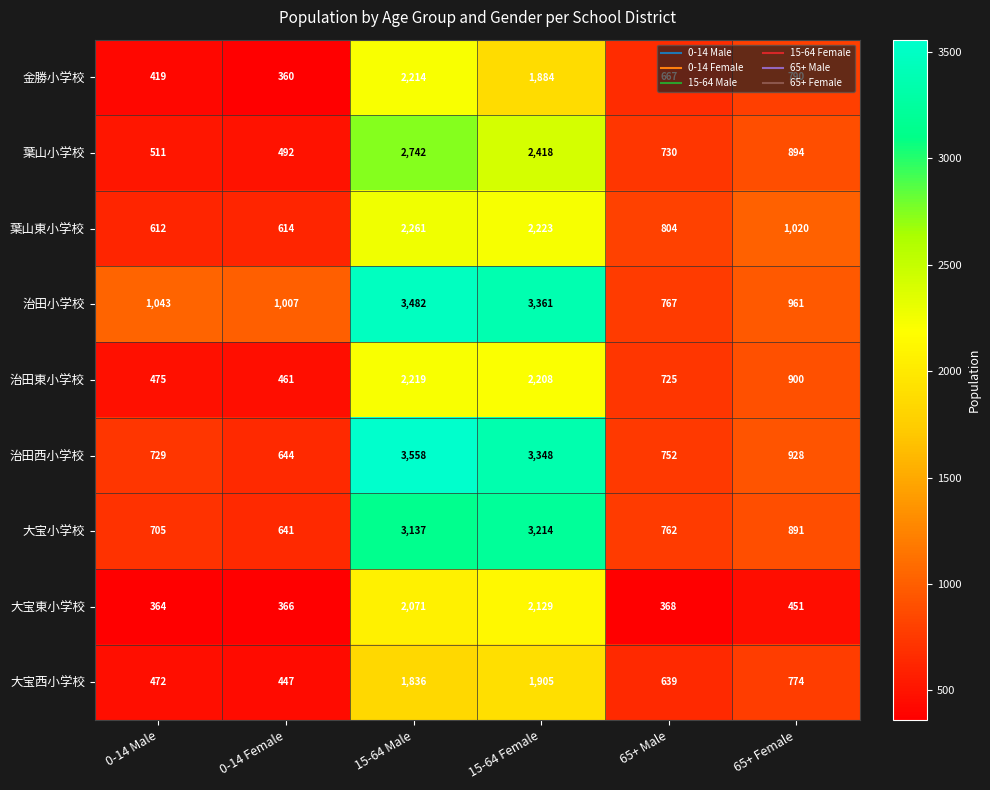

Rank the series by their maximum value, from lowest to highest.

大宝西小学校, 大宝東小学校, 金勝小学校, 治田東小学校, 葉山東小学校, 葉山小学校, 大宝小学校, 治田小学校, 治田西小学校